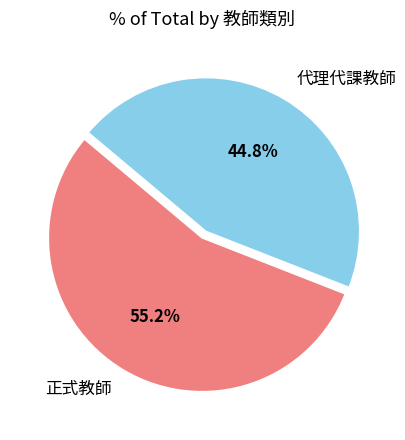

To the nearest percent, what portion does 代理代課教師 represent?

45%